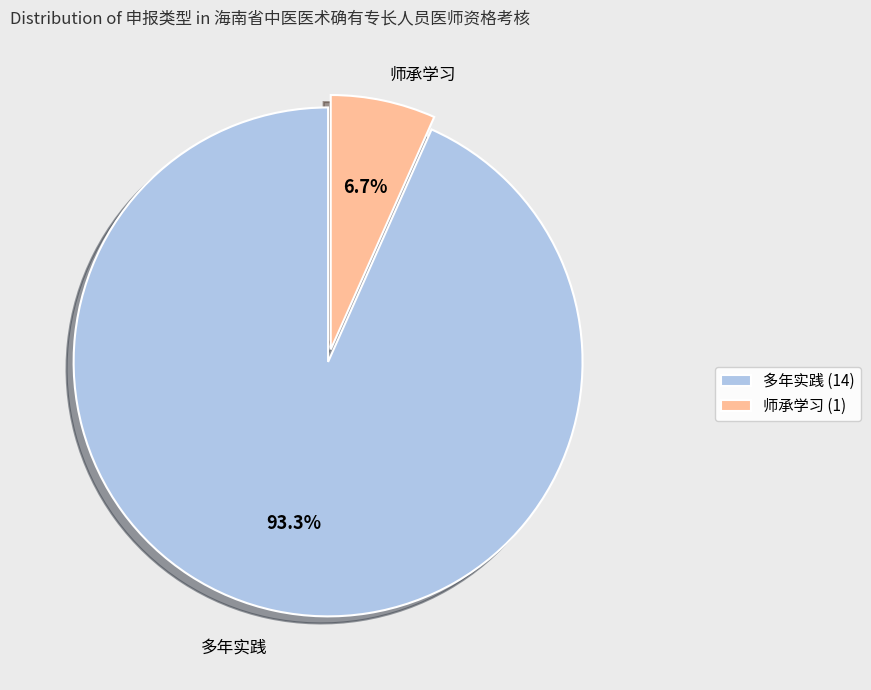

To the nearest percent, what is the difference between the largest and smallest slice percentages?

87%